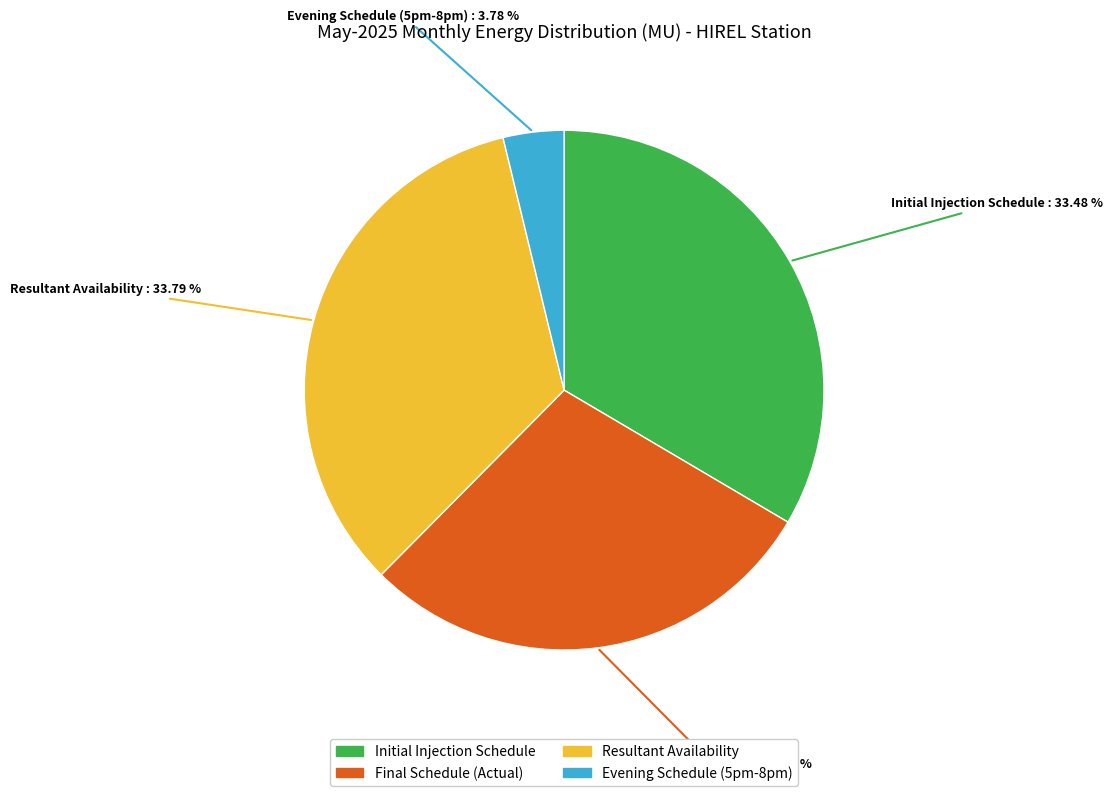

Count the number of slices in the pie.

4